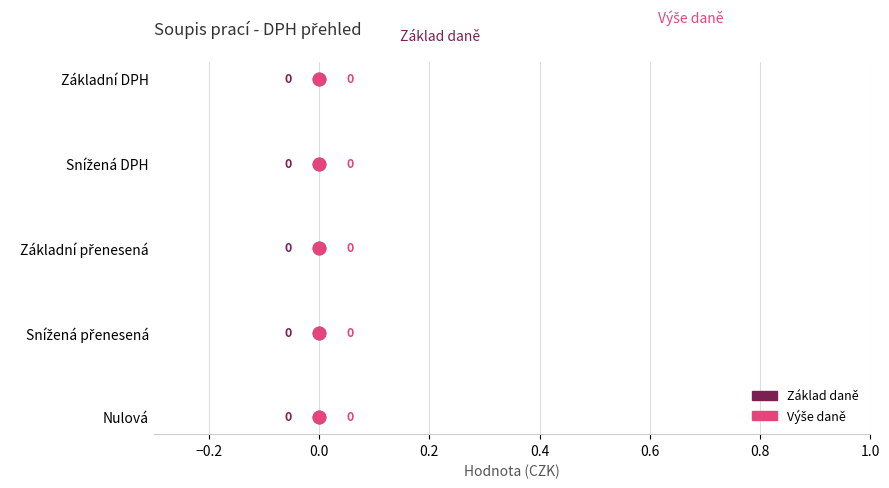

Which series reaches the minimum Y coordinate?

Základ daně